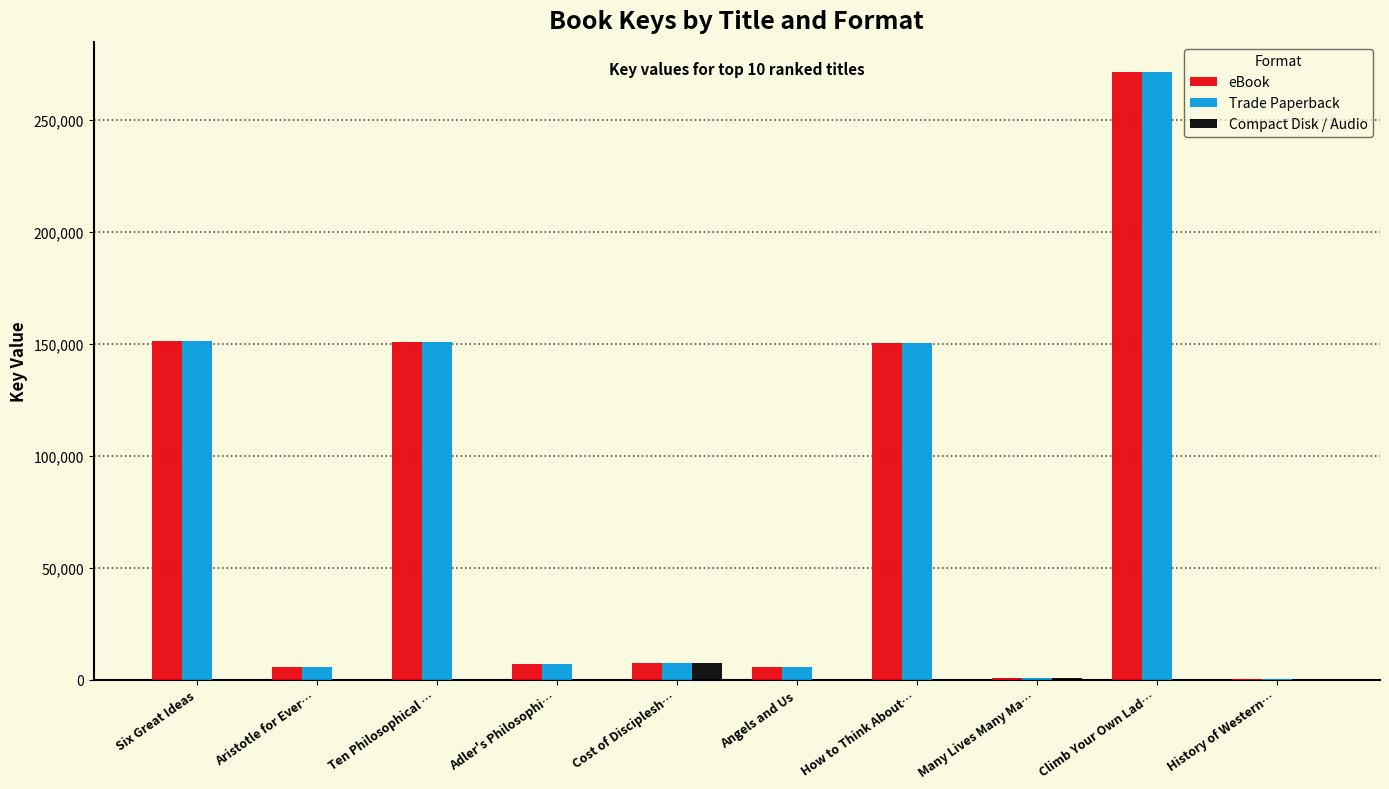

What is the maximum value shown in the chart?

271219